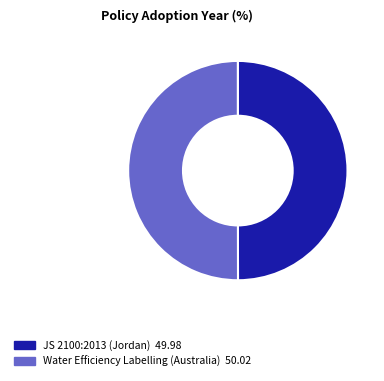

What is the ratio of the value at JS 2100:2013 (Jordan) to the value at Water Efficiency Labelling (Australia)?

1.0